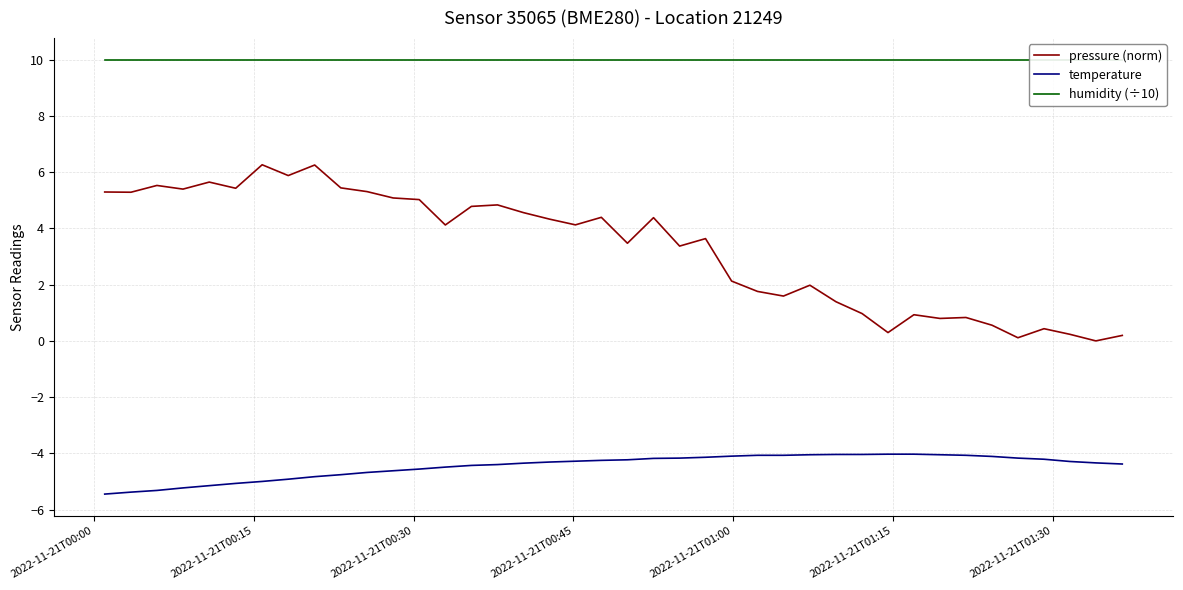

What is the maximum value for pressure (norm)?

6.3